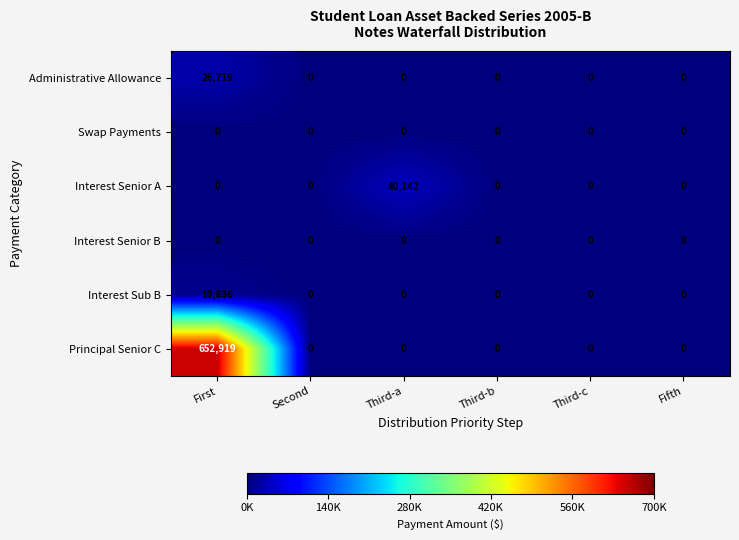

Count the number of data series in this chart.

6